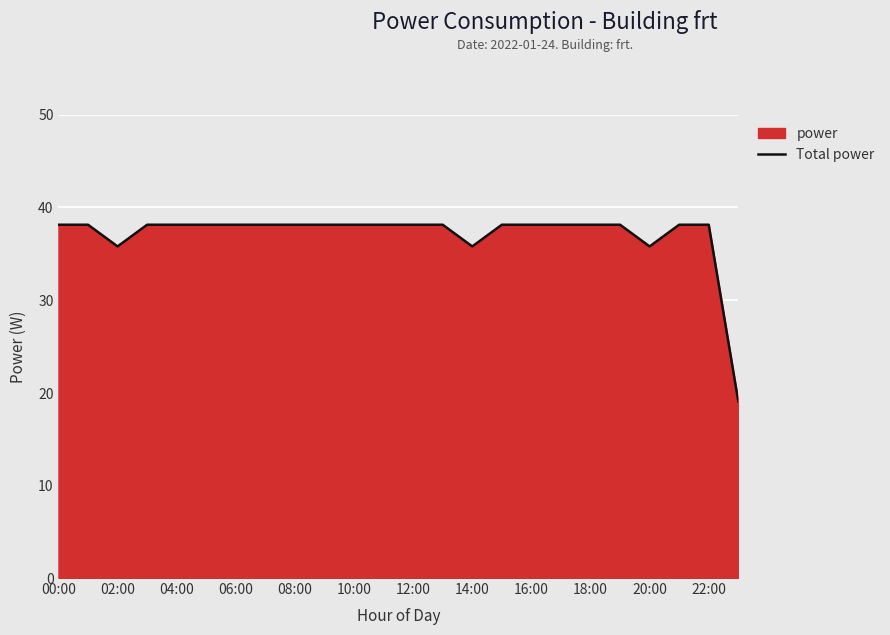

What is the minimum value shown in the chart?

19.1